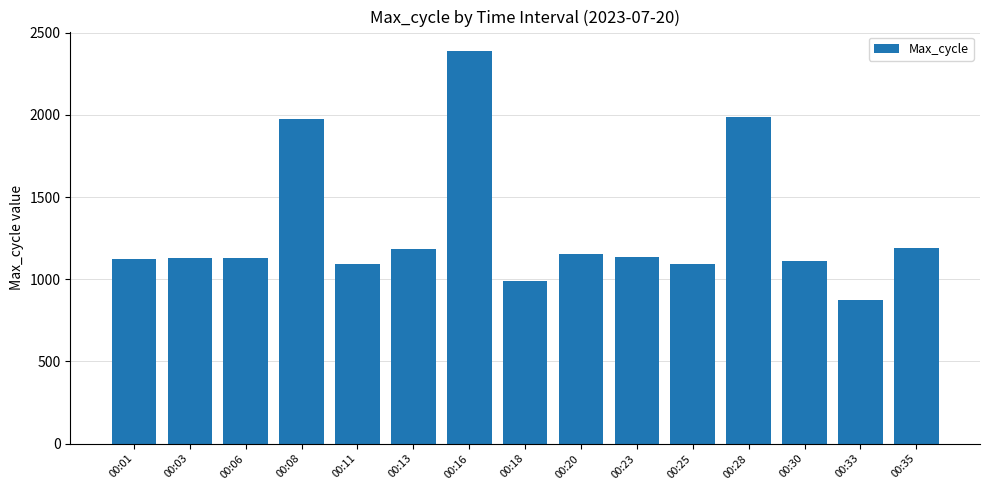

Which category has the highest value across all series?

00:16